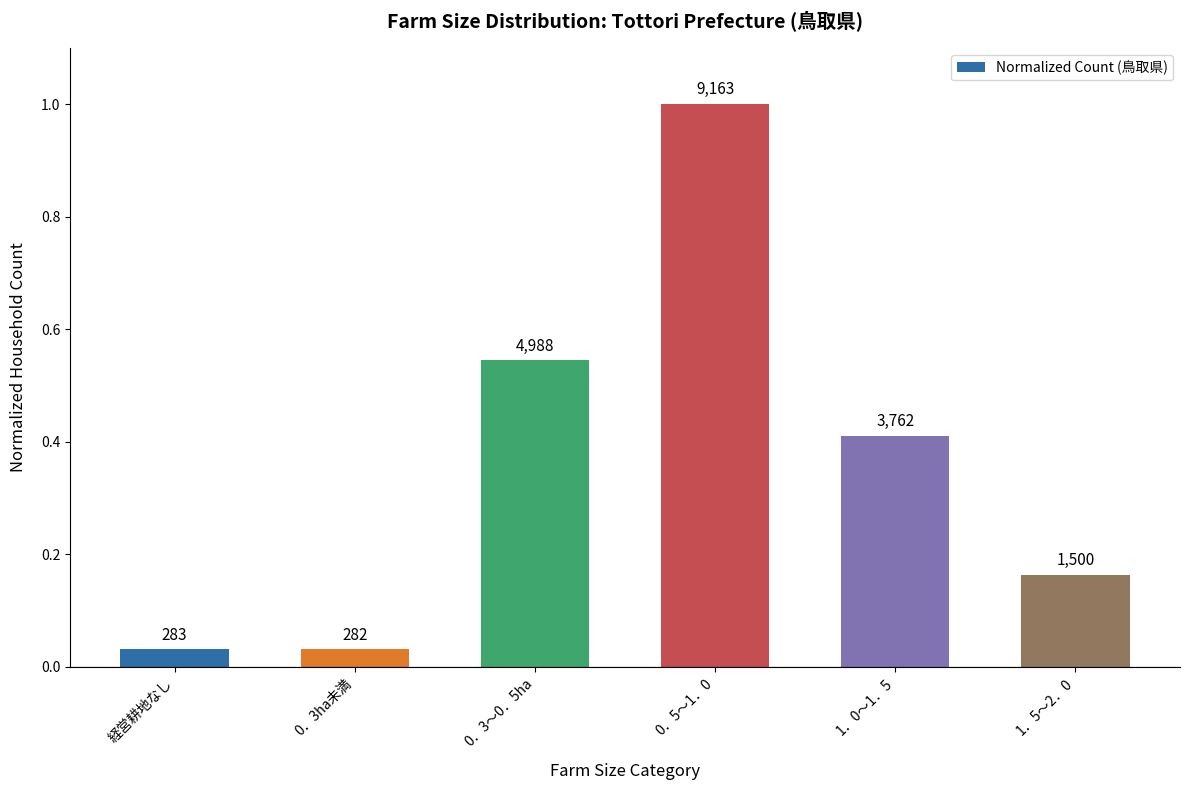

Reading right to left, what are all the values shown in this chart?

1．5～2．0=0.2	1．0～1．5=0.4	0．5～1．0=1.0	0．3～0．5ha=0.5	0．3ha未満=0.0	経営耕地なし=0.0